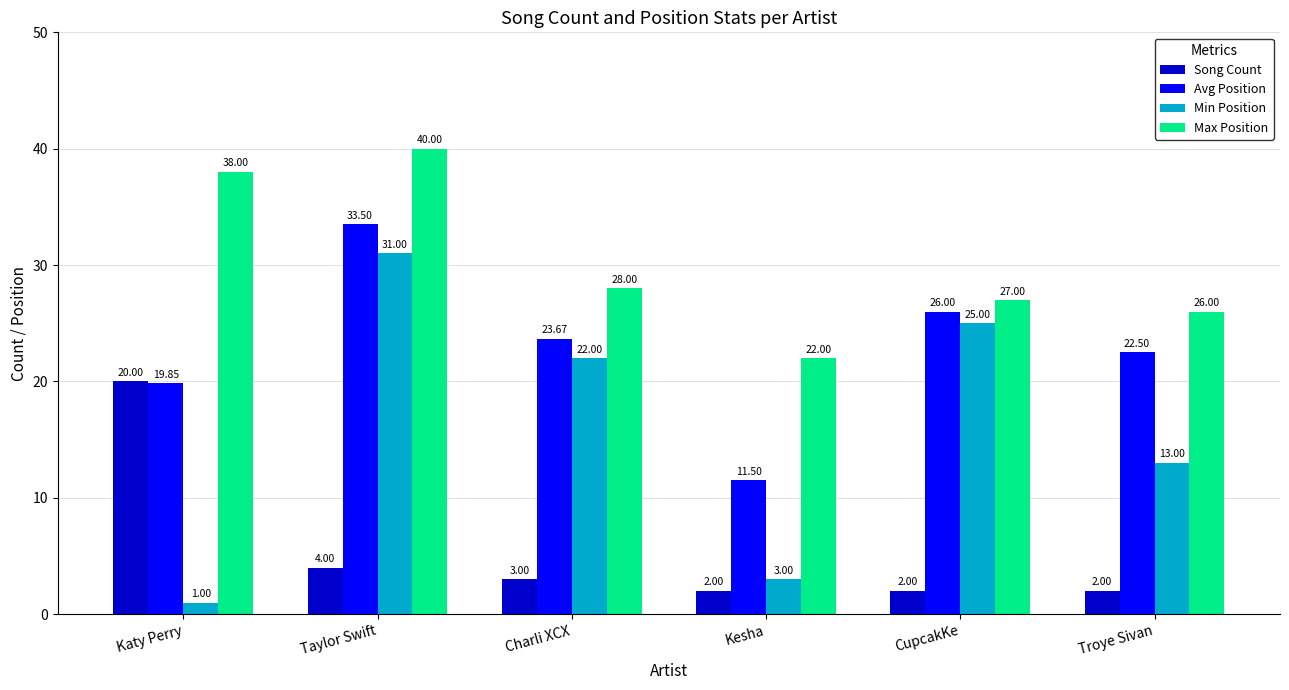

True or false: Min Position has a value of 7.7 at Troye Sivan.

False